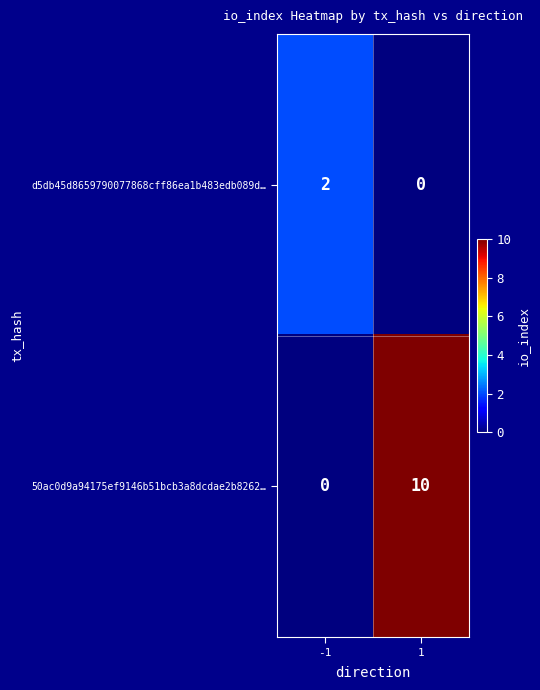

What value does the 50ac0d9a94175ef9146b51bcb3a8dcdae2b8262… series have at 1?

10